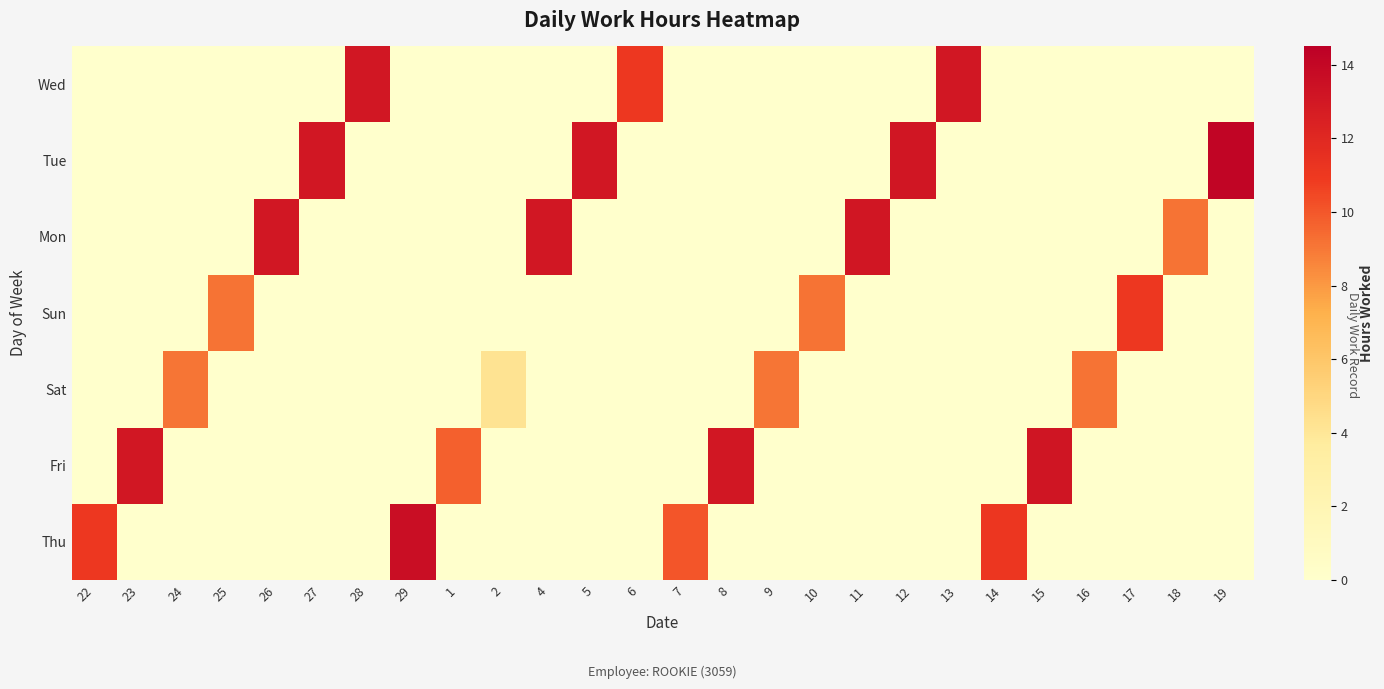

What is the total value across all series at 4?

13.0